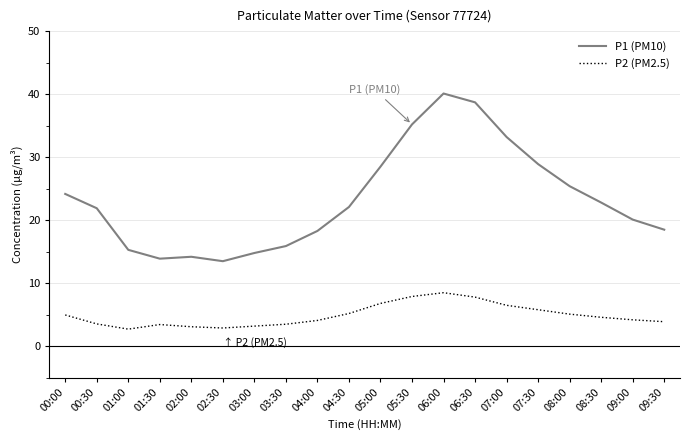

Rank the series at 09:00 from lowest to highest value.

P2 (PM2.5), P1 (PM10)